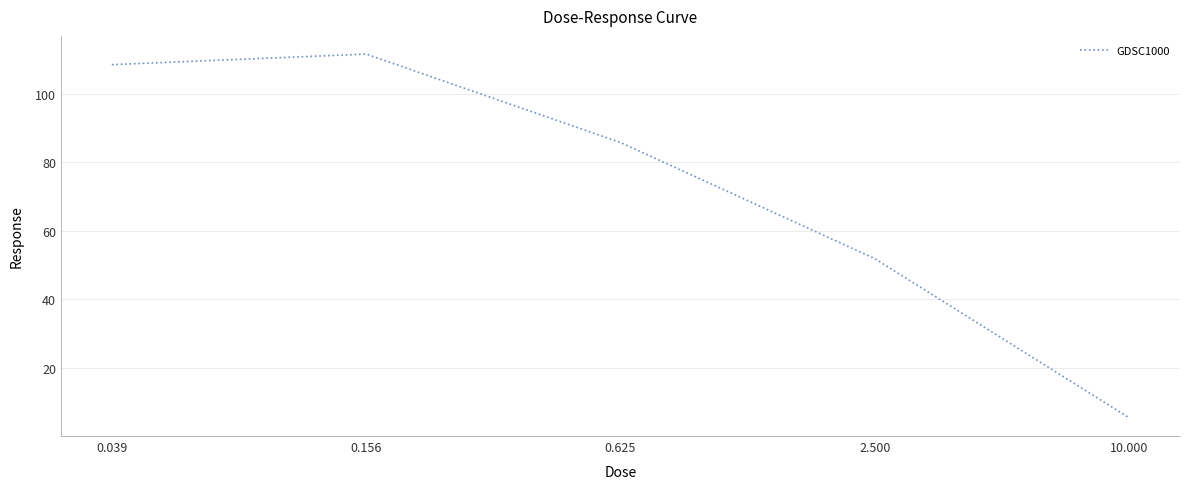

How many interior local peaks (higher than both neighbors) does the data have?

1